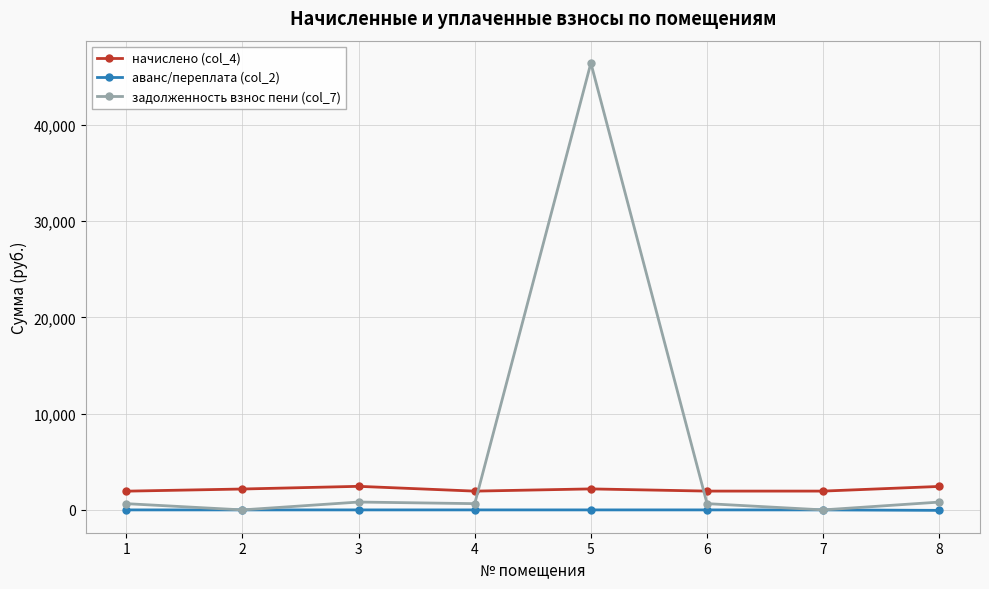

What are all the series names shown in the legend?

начислено (col_4), аванс/переплата (col_2), задолженность взнос пени (col_7)